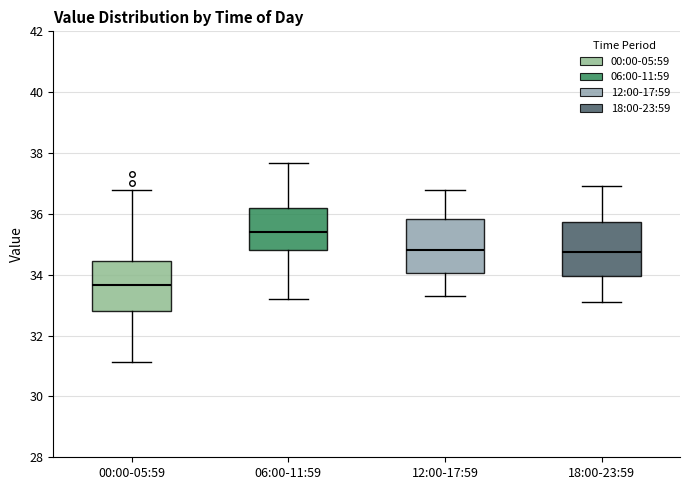

Where does the median line of the box for 00:00-05:59 sit on the y-axis? The values are not printed on the chart, so give them approximately, as read against the axis.

33.6